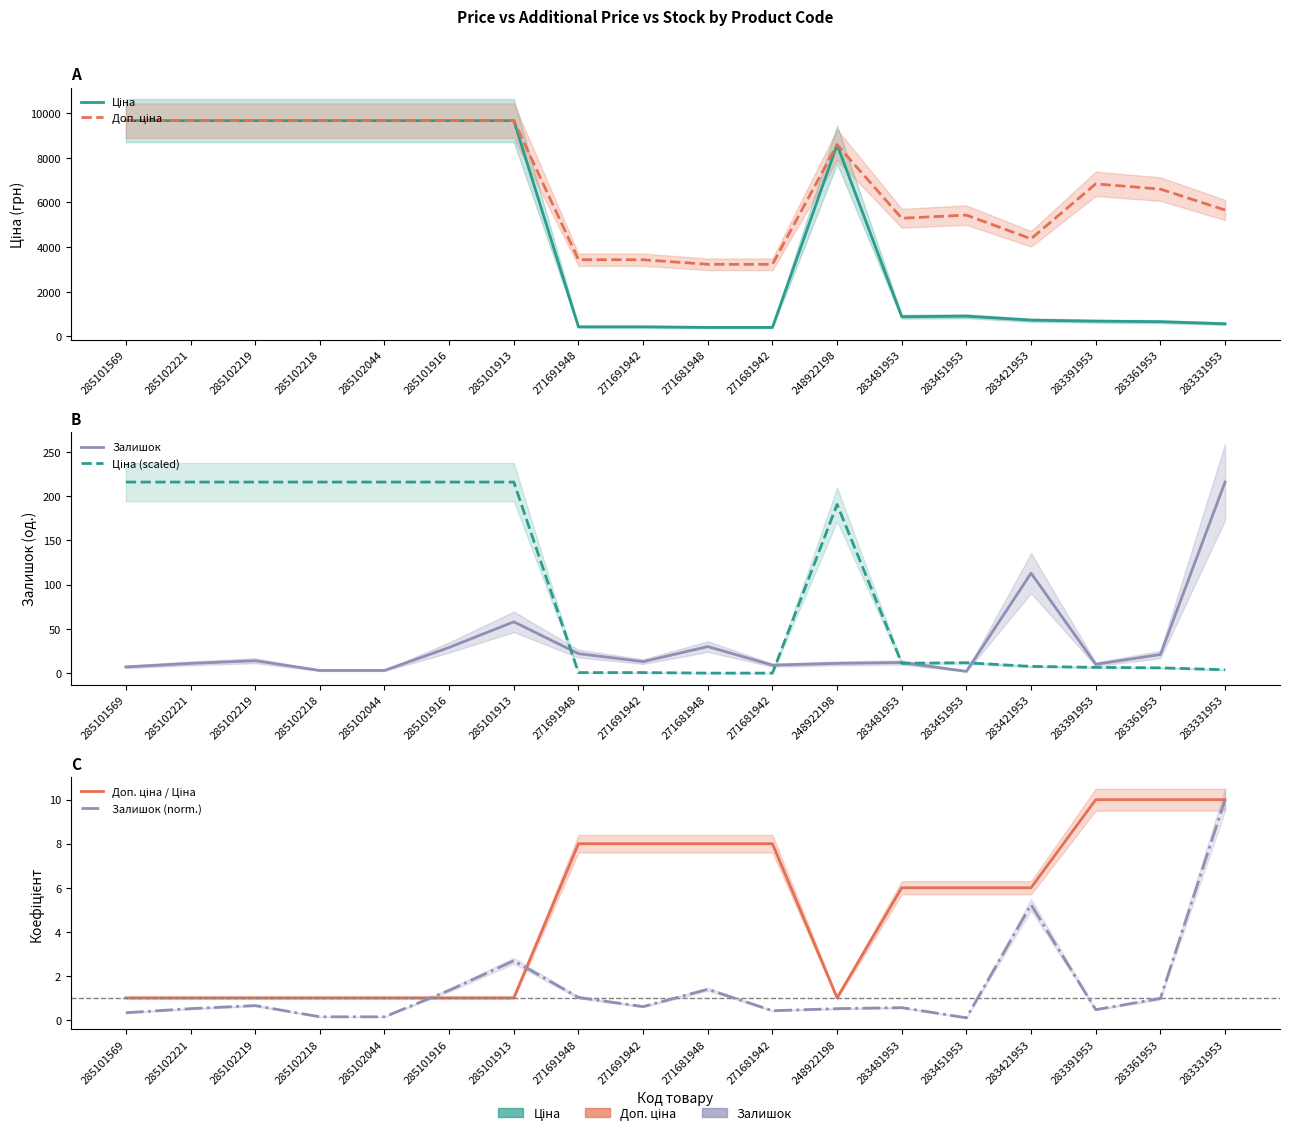

What is the approximate value of Ціна (scaled) at 285101913?

216.0